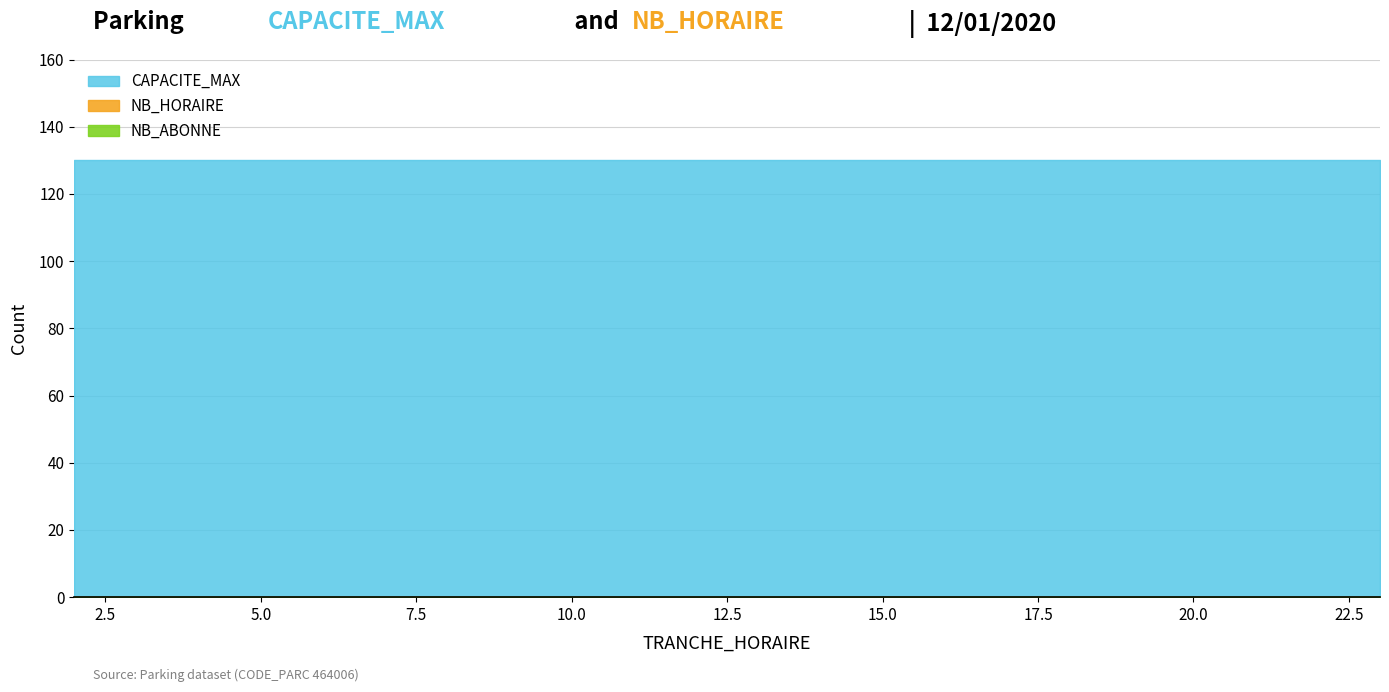

Which series has the widest spread of values?

NB_HORAIRE